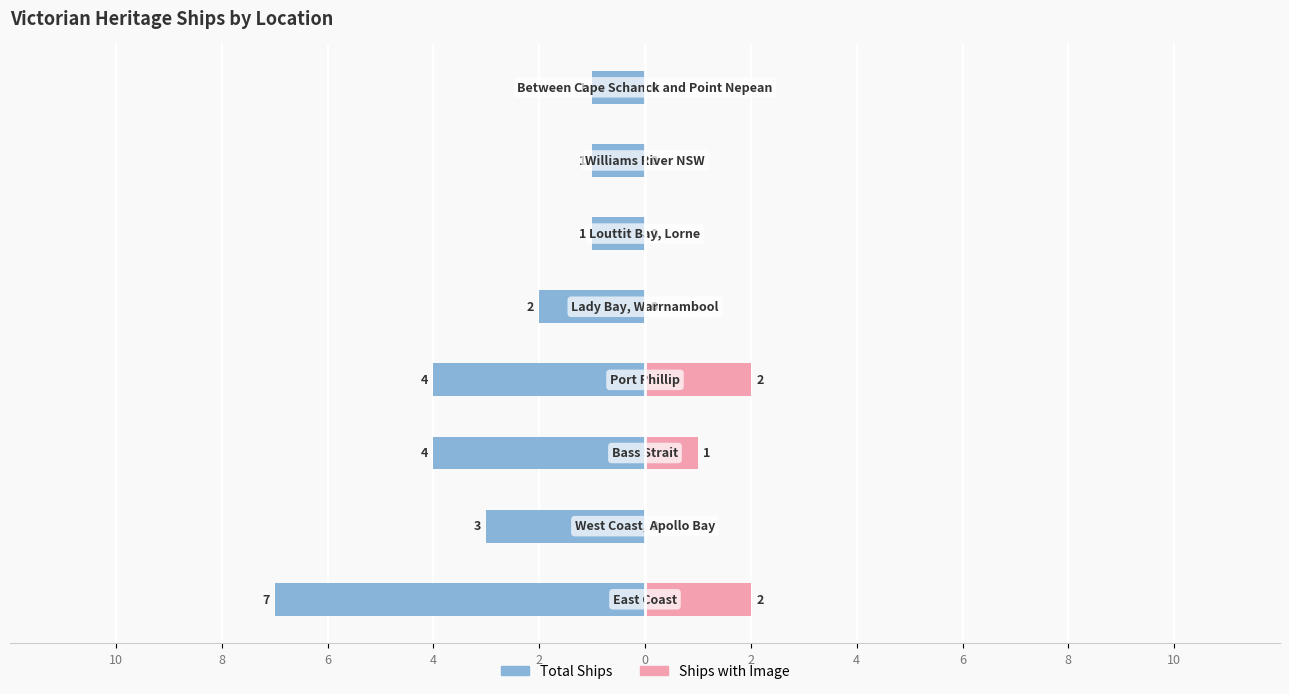

How many groups of bars are there?

8